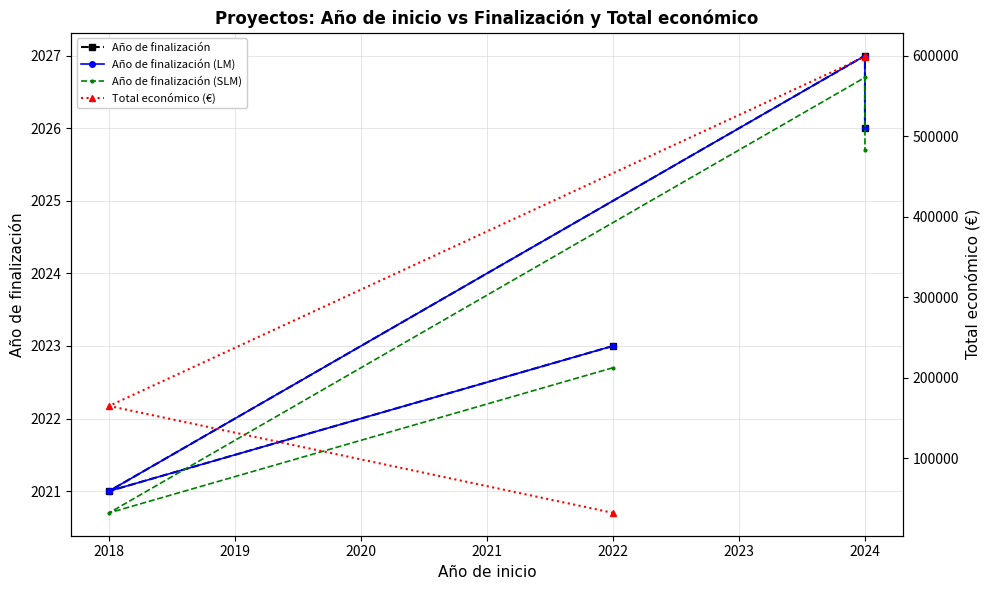

List the series in order of their peak value, highest first.

Total económico (€), Año de finalización, Año de finalización (LM), Año de finalización (SLM)